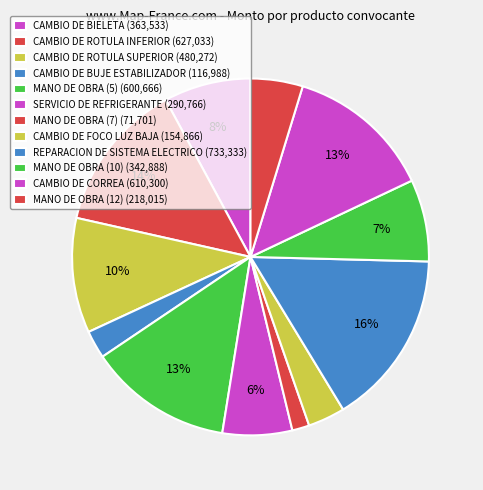

To the nearest percent, what percentage of the pie is MANO DE OBRA (7)?

2%